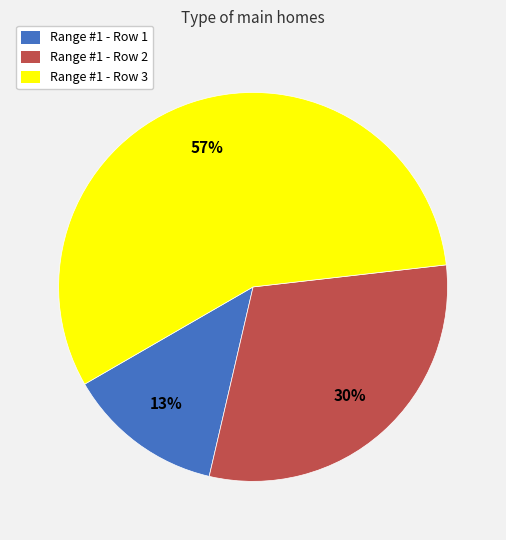

How many segments does this pie chart have?

3